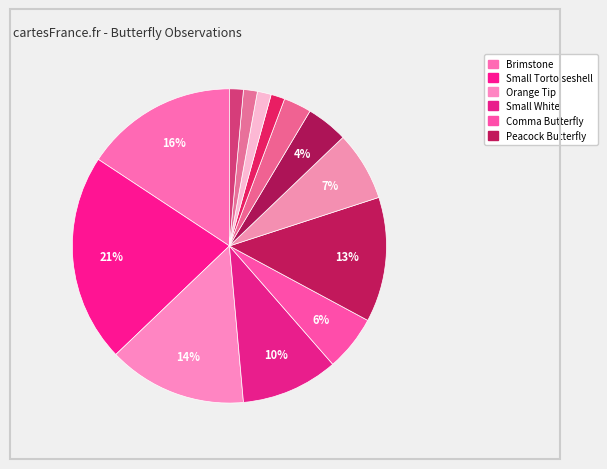

Is there a majority slice in this chart?

No